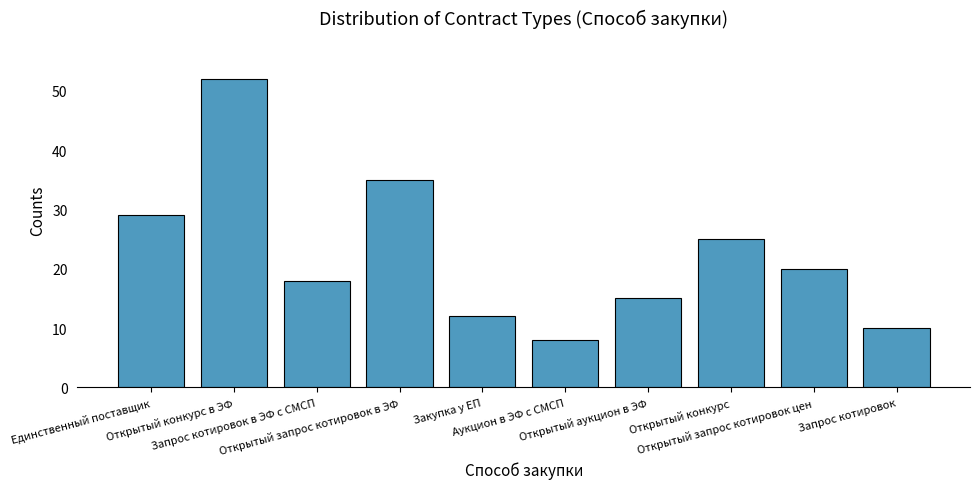

What is the approximate value at Закупка у ЕП?

12